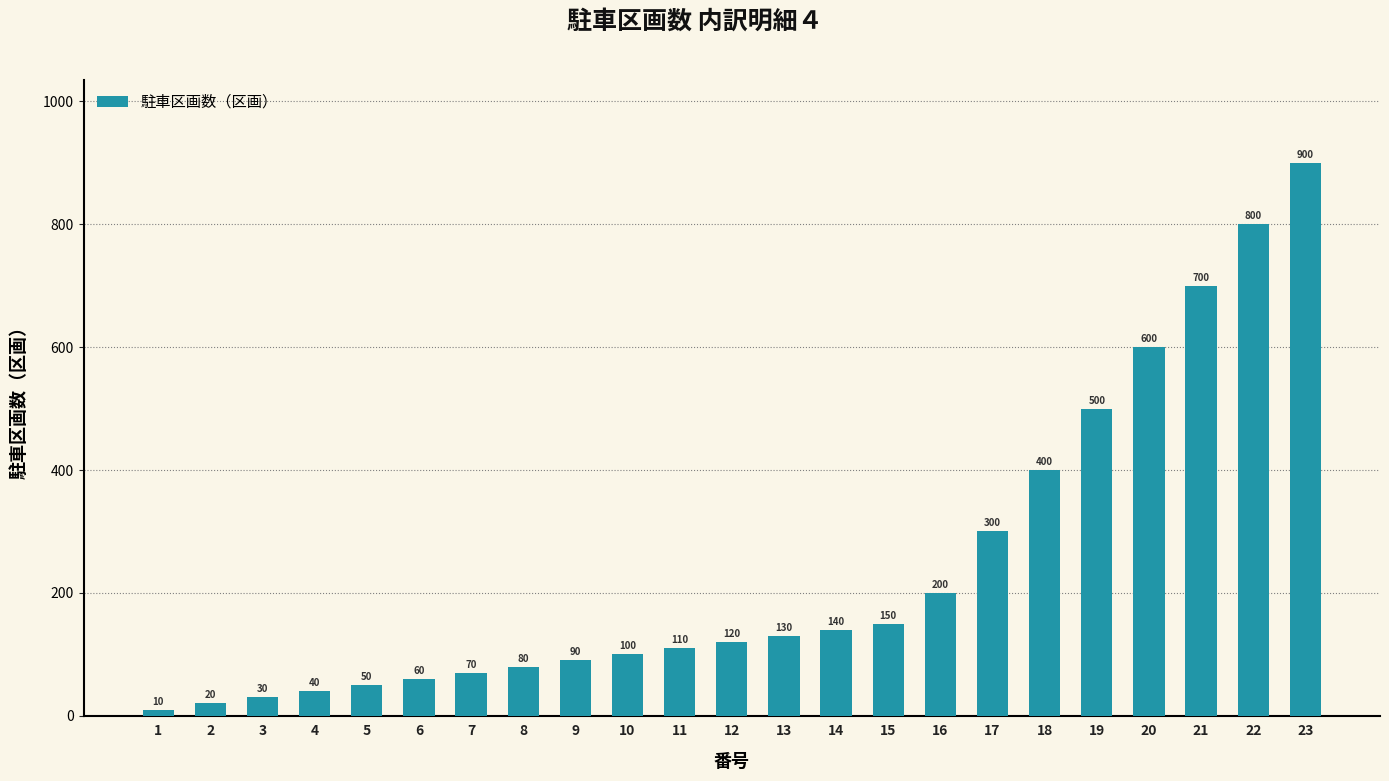

List the labels in order of value, smallest first.

1, 2, 3, 4, 5, 6, 7, 8, 9, 10, 11, 12, 13, 14, 15, 16, 17, 18, 19, 20, 21, 22, 23